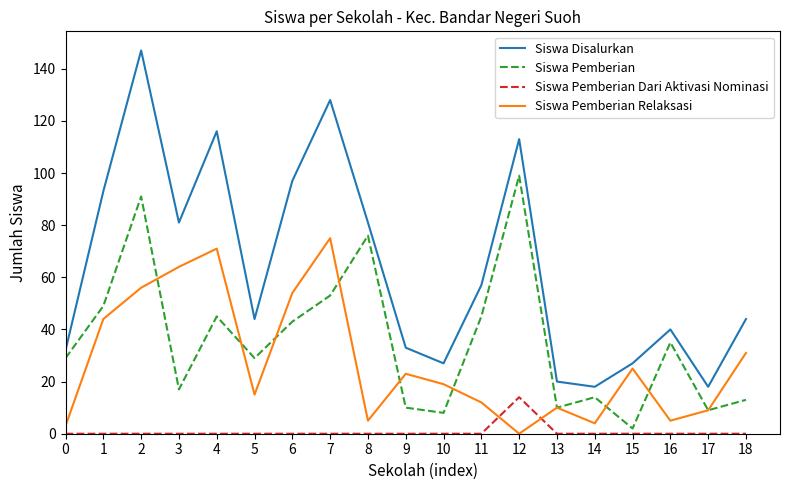

Where is the first local maximum for Siswa Pemberian?

2